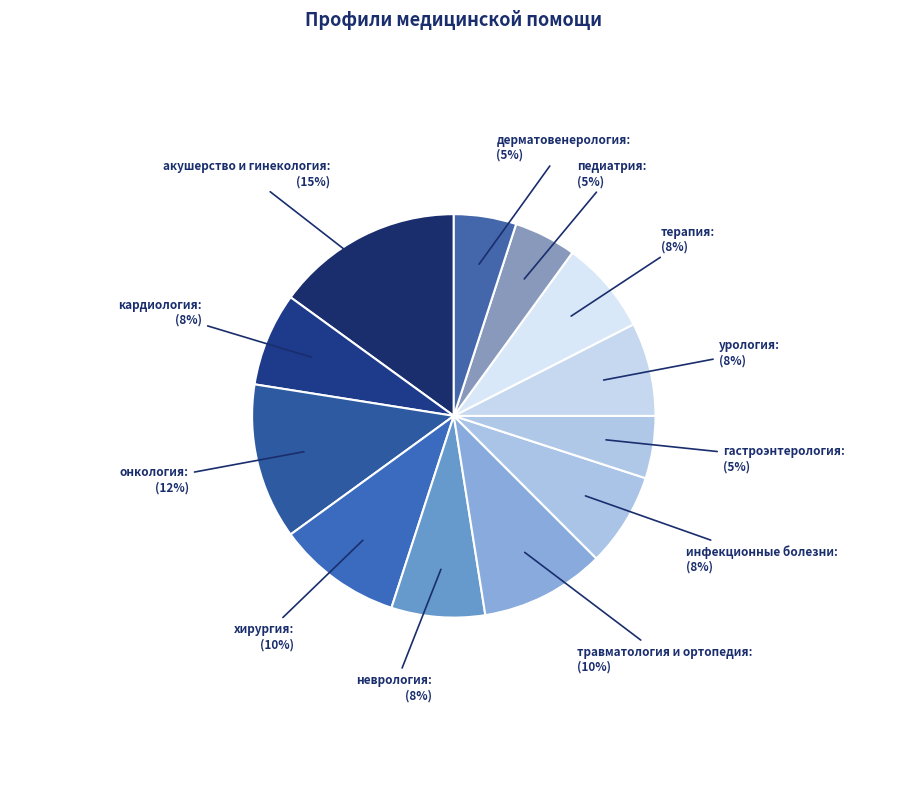

How many slices are in this pie chart?

12